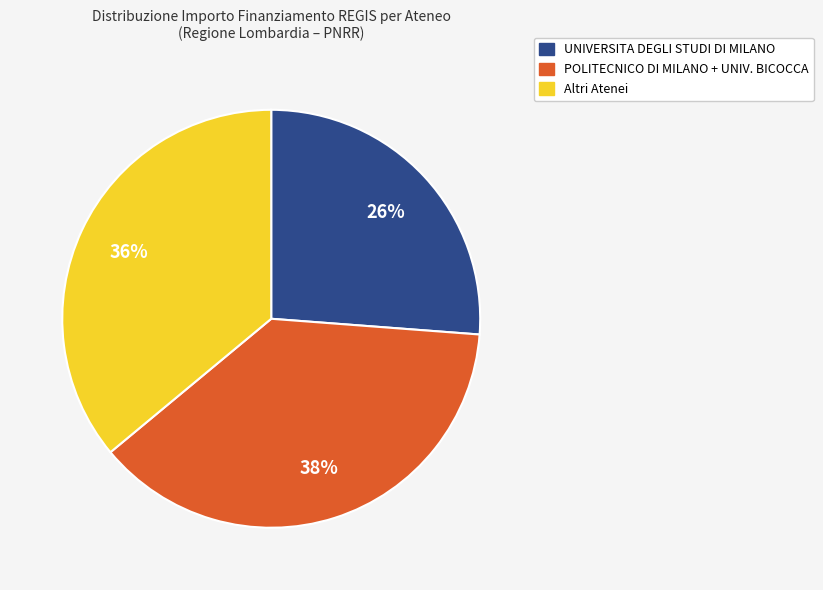

To the nearest percent, what is the average slice percentage?

33%